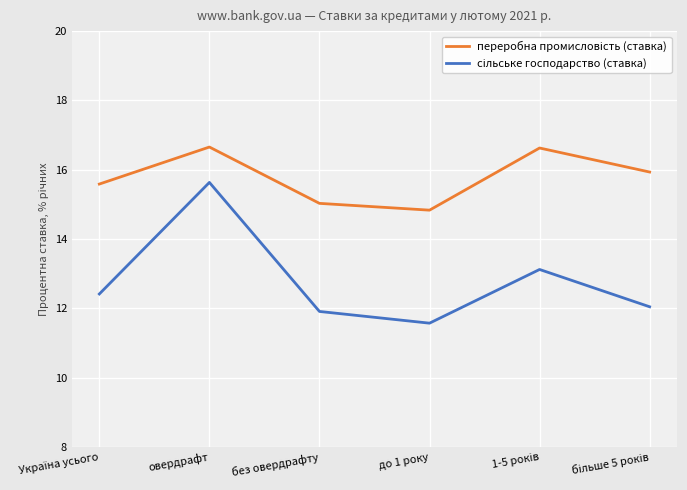

At how many categories does at least one series exceed 12?

6